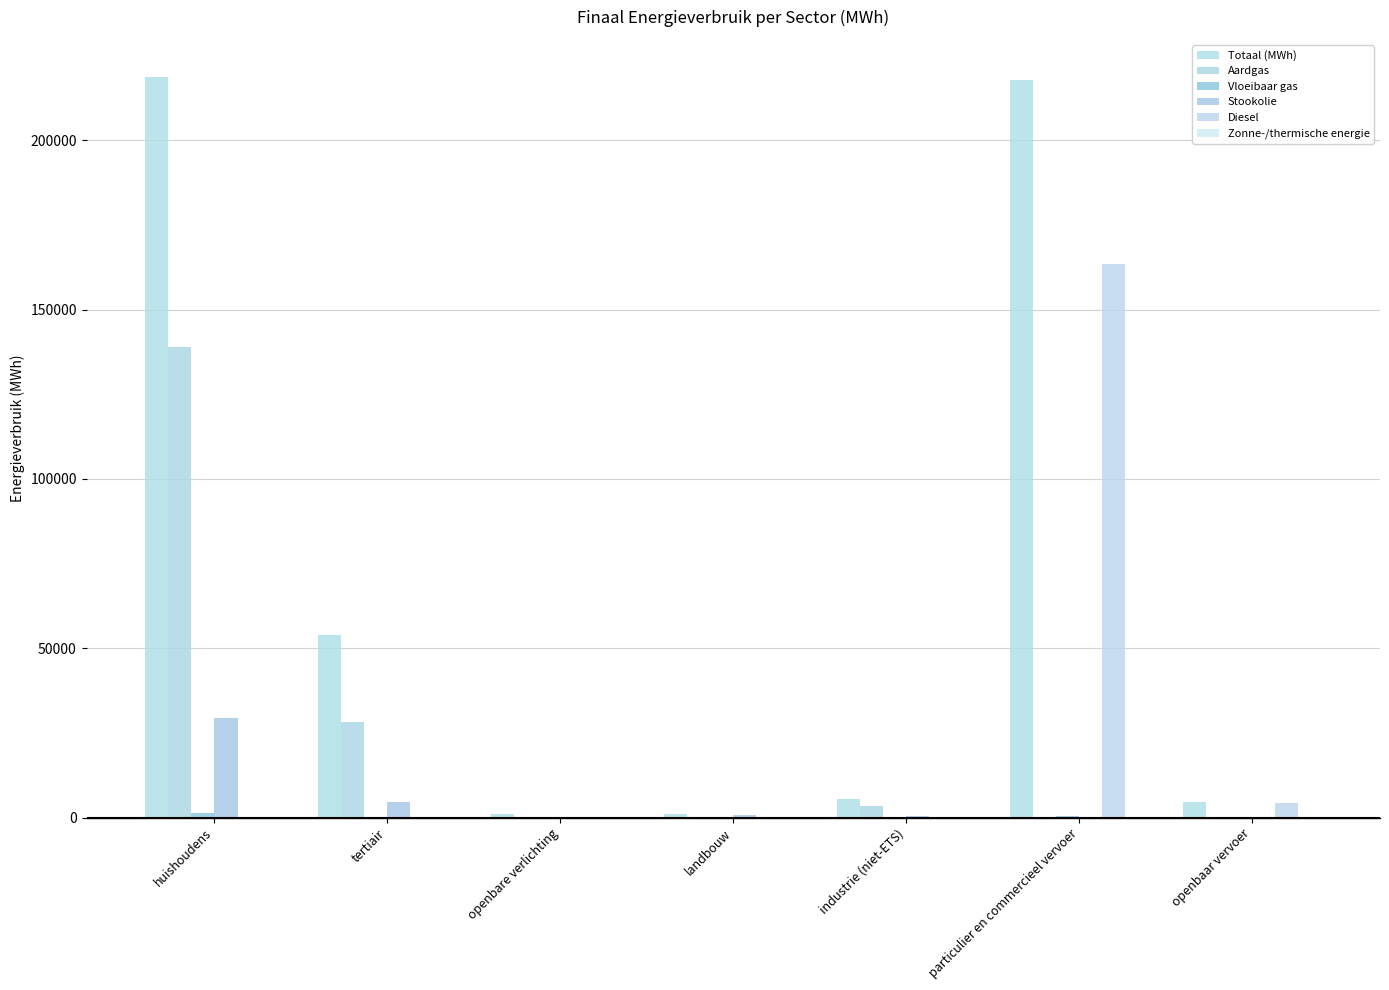

What is the average value of the Diesel series?

23958.6